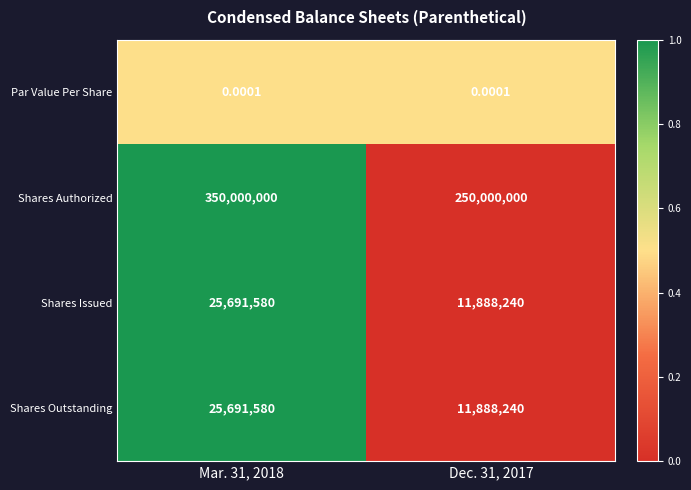

Which series has the largest total across all categories?

Shares Authorized